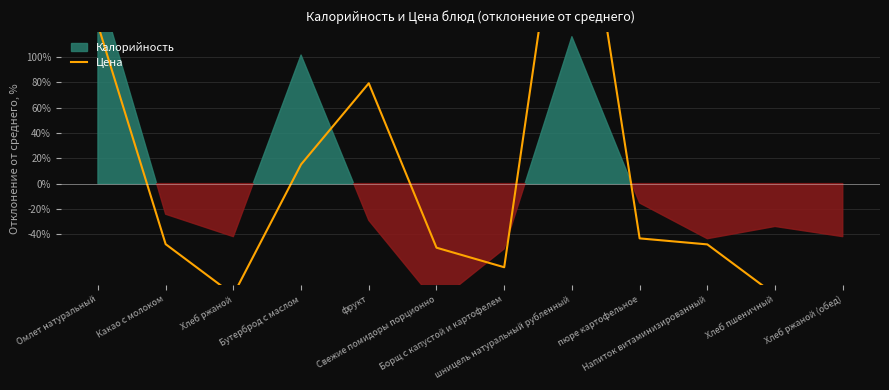

Reading right to left, extract all data points from this chart.

-87.9	-87.9	-48.1	-43.3	299.9	-66.1	-50.7	79.3	15.2	-87.9	-47.9	125.3